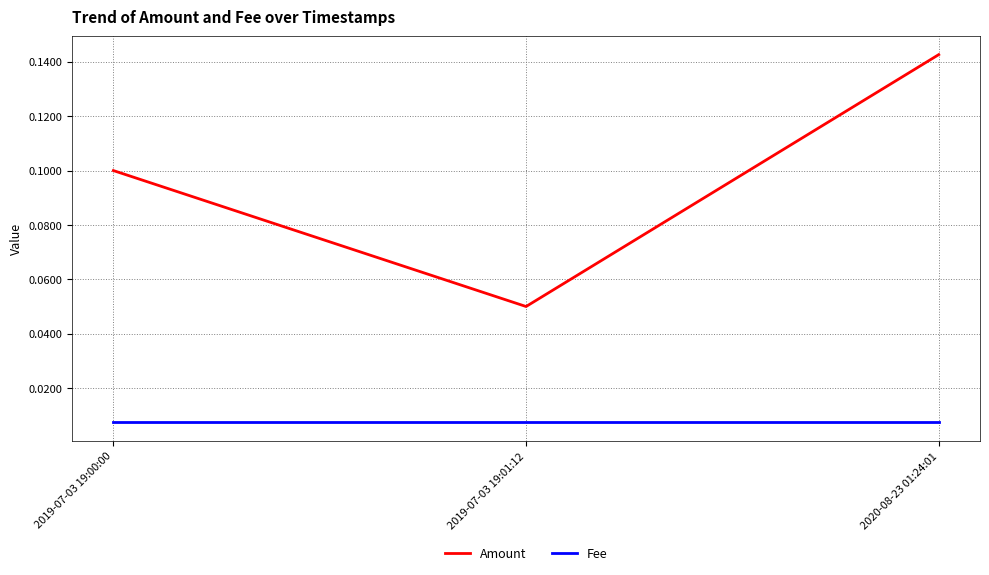

Rank the series at 2020-08-23 01:24:01 from highest to lowest value.

Amount, Fee